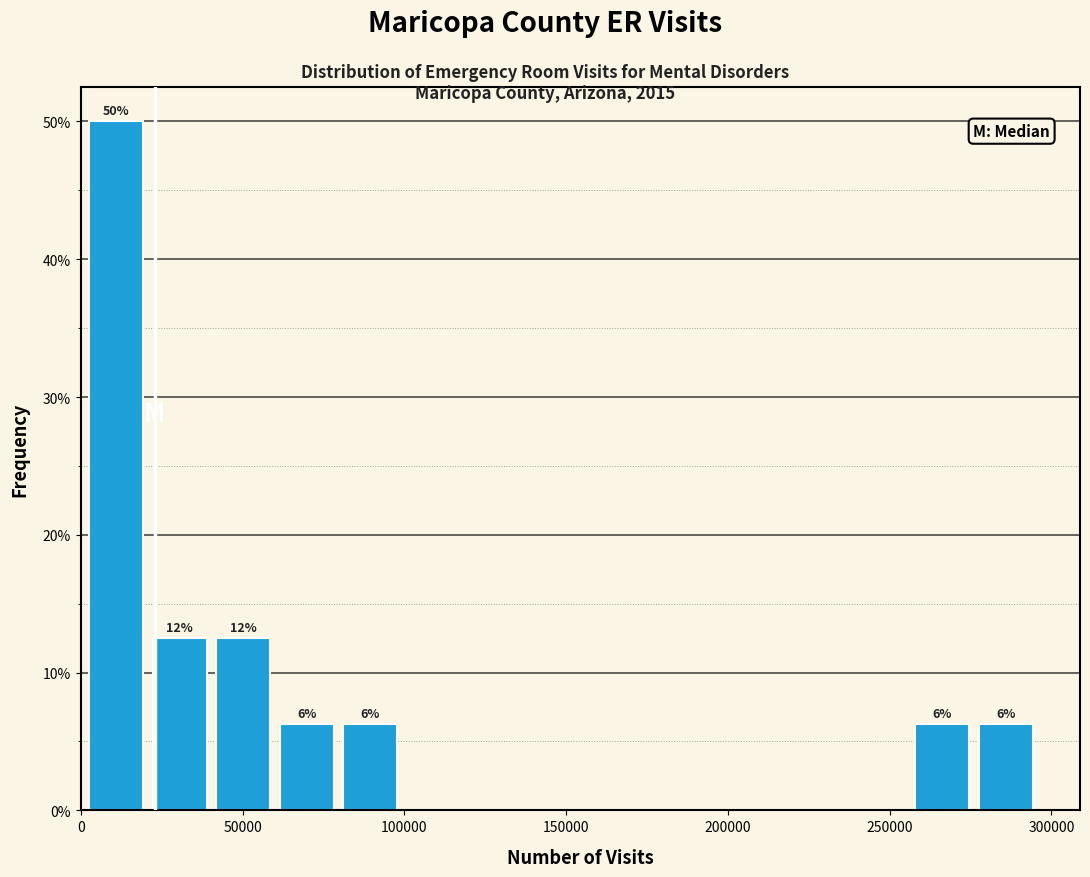

Read against the x-axis, roughly where is the centre of the tallest bar?

10000